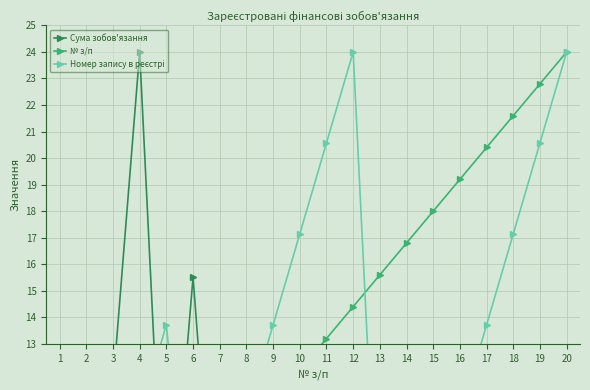

Rank the series by their maximum value, from highest to lowest.

Сума зобов'язання, № з/п, Номер запису в реєстрі